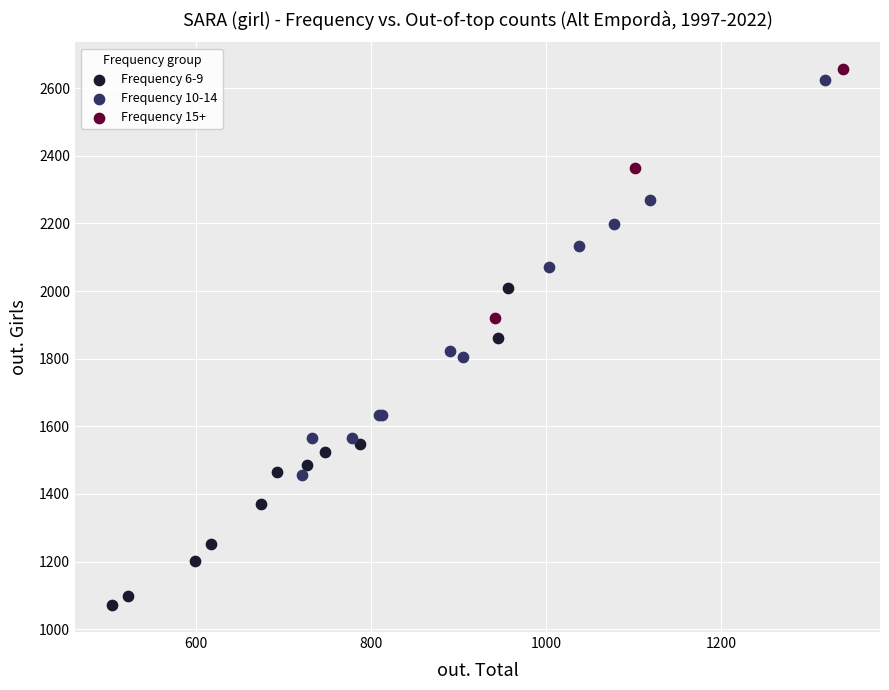

Which series has the widest spread of Y values?

Frequency 10-14